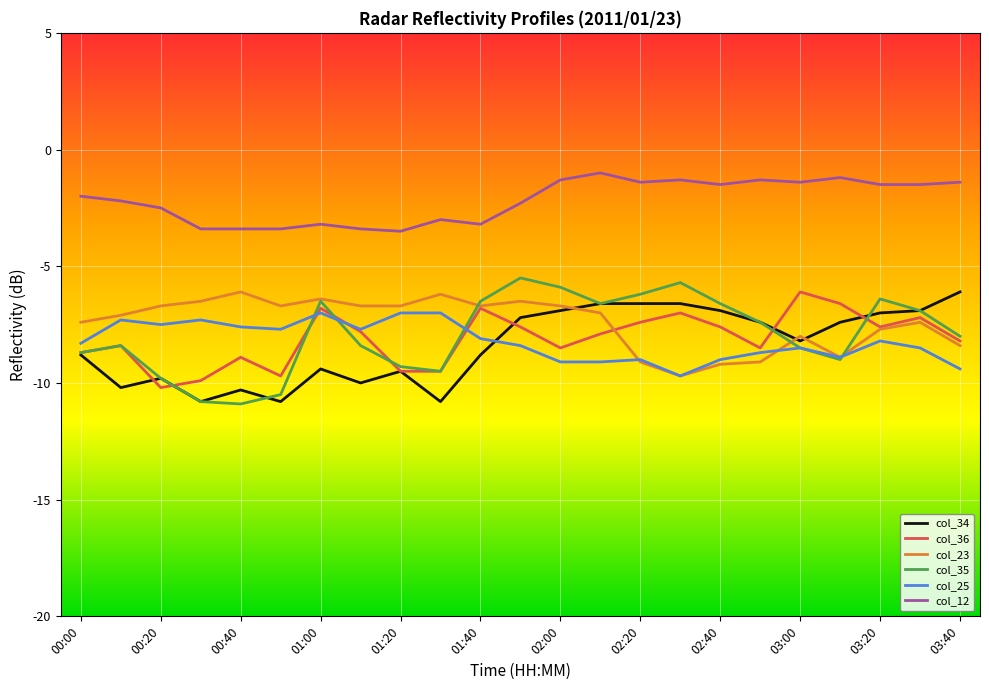

How many lines are shown in the chart?

6